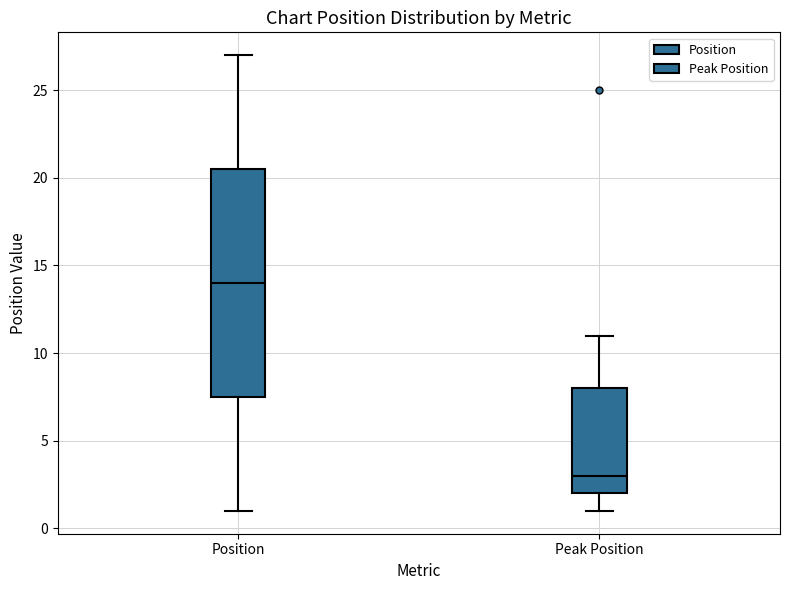

Which box has the lowest median line?

Peak Position